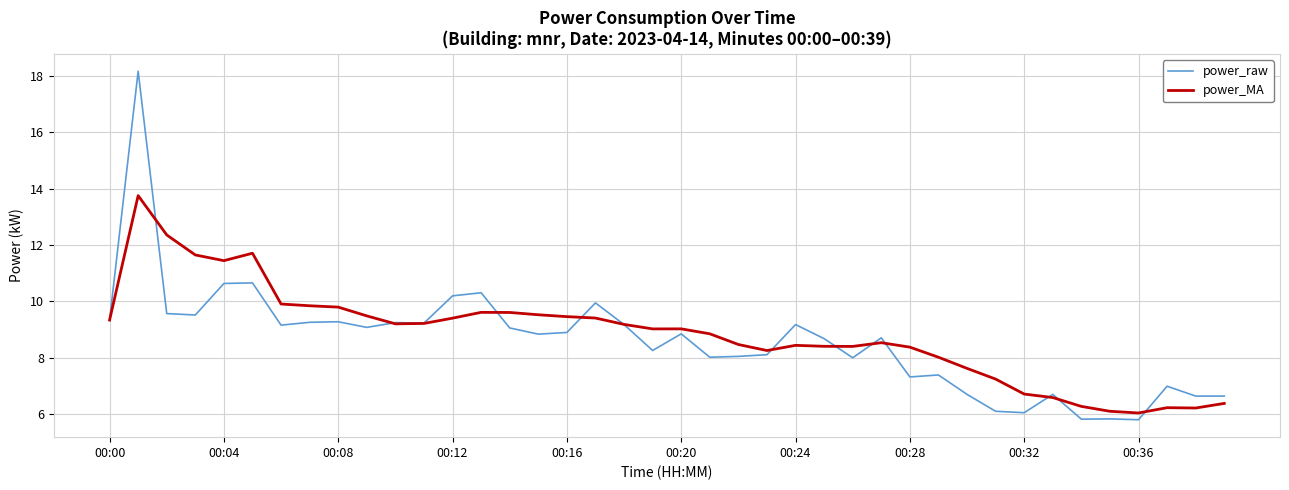

What is the smallest value displayed?

5.8